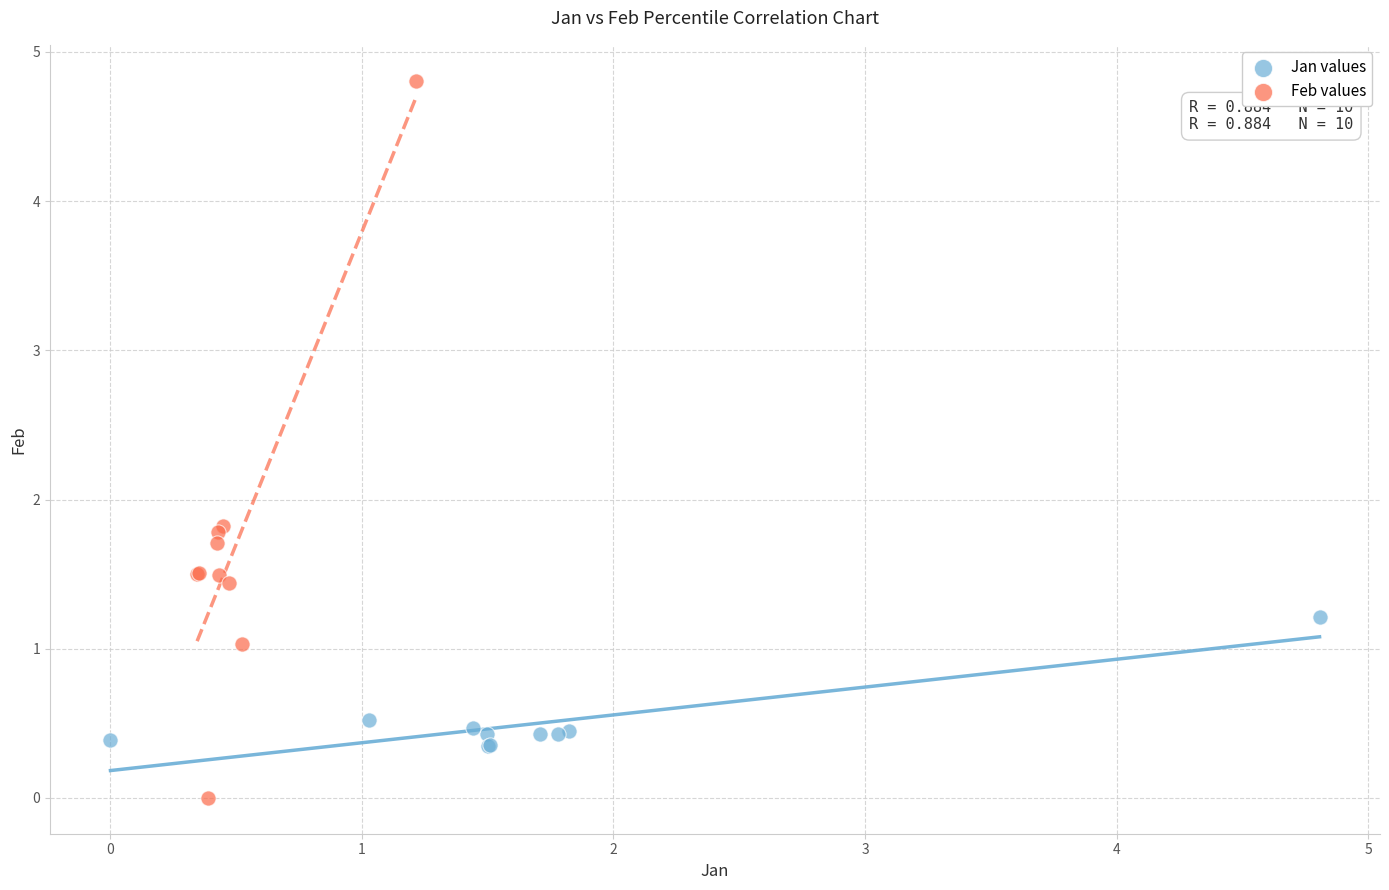

Which series has the largest Y range (max minus min)?

Feb values